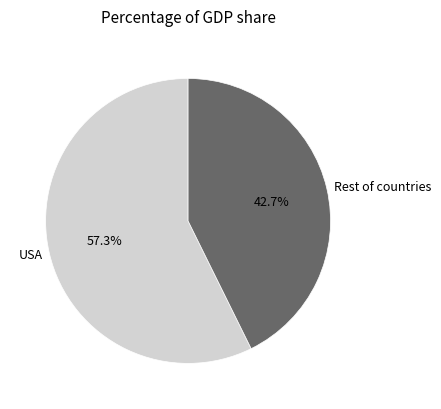

To the nearest percent, what is the average slice percentage?

50%